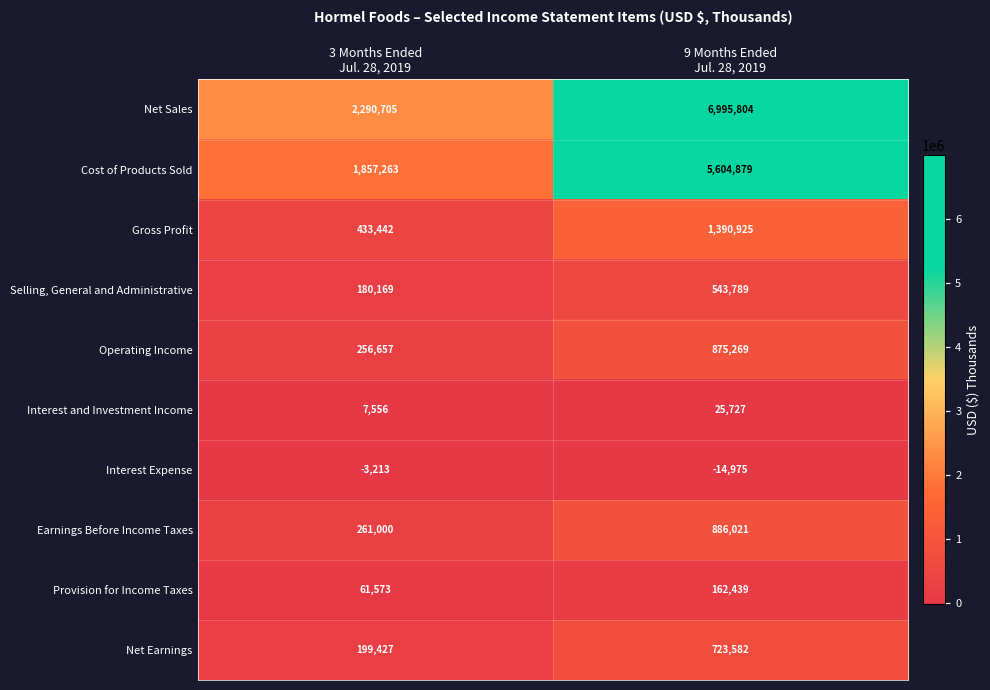

Which series has the largest total across all categories?

Net Sales